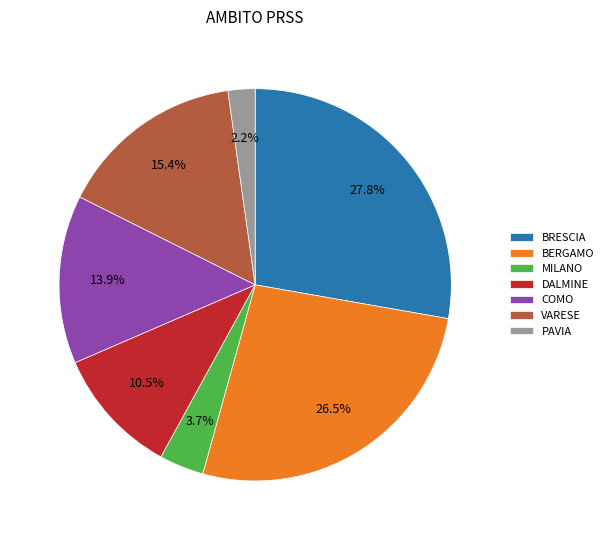

Rank the categories by value from lowest to highest.

PAVIA, MILANO, DALMINE, COMO, VARESE, BERGAMO, BRESCIA